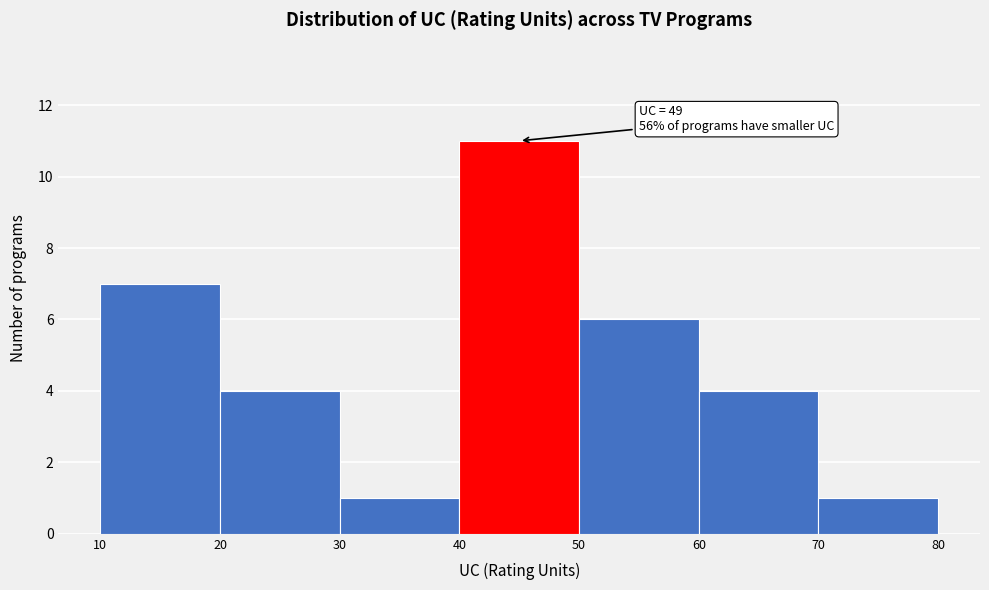

Which range on the x-axis has the tallest bar?

40 to 50